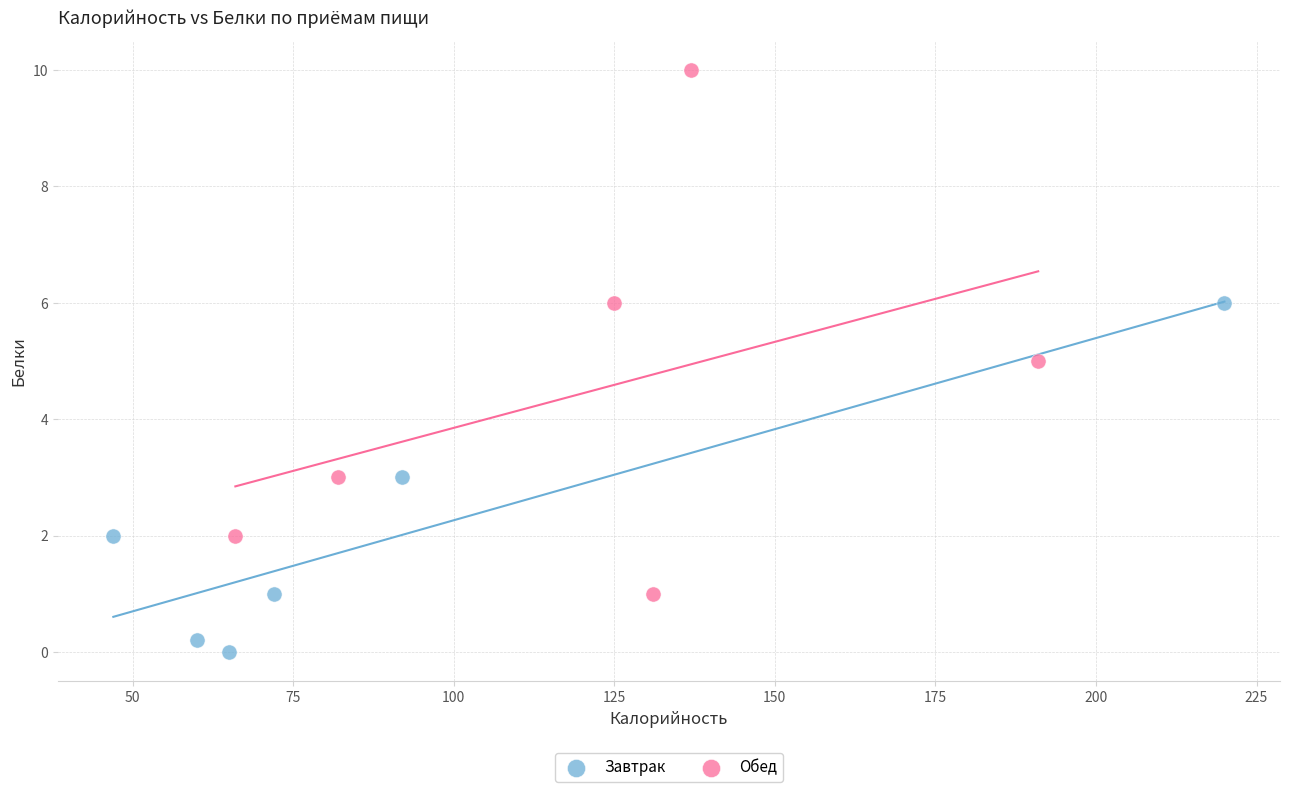

Which series has the largest Y range (max minus min)?

Обед